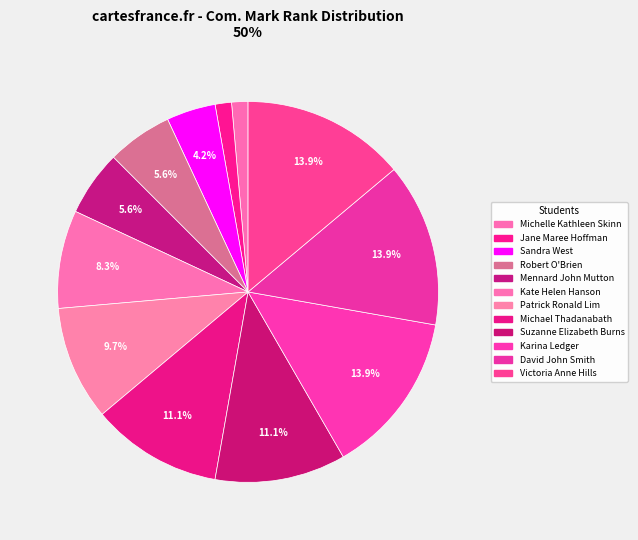

True or false: Michelle Kathleen Skinn accounts for 11% of the total.

False